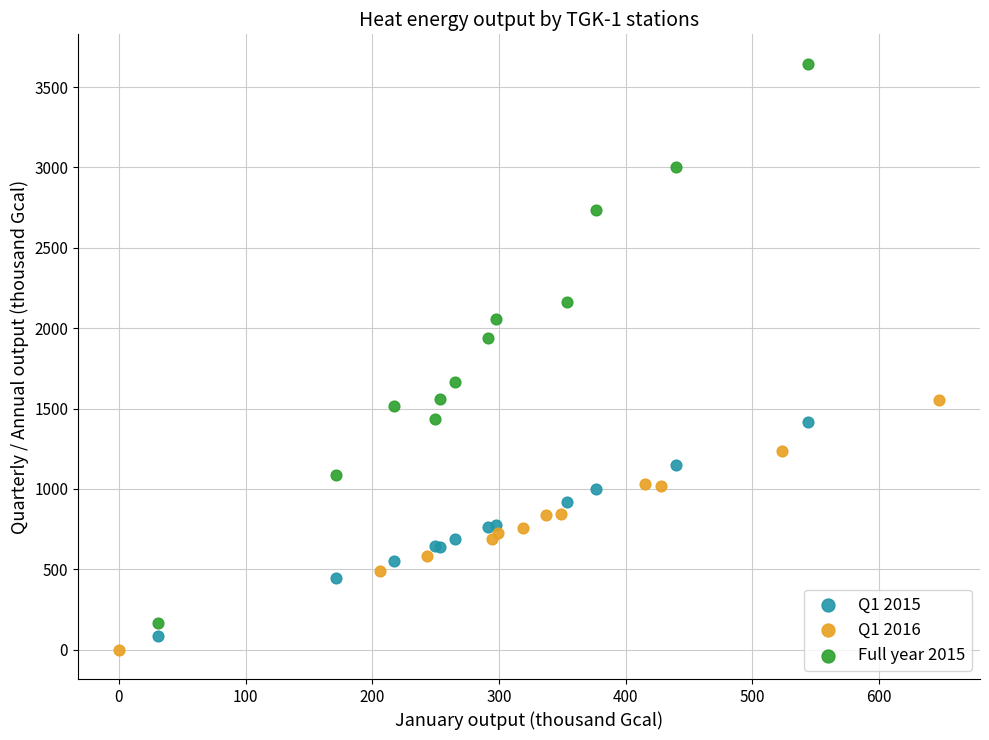

Which series reaches the maximum Y coordinate?

Full year 2015